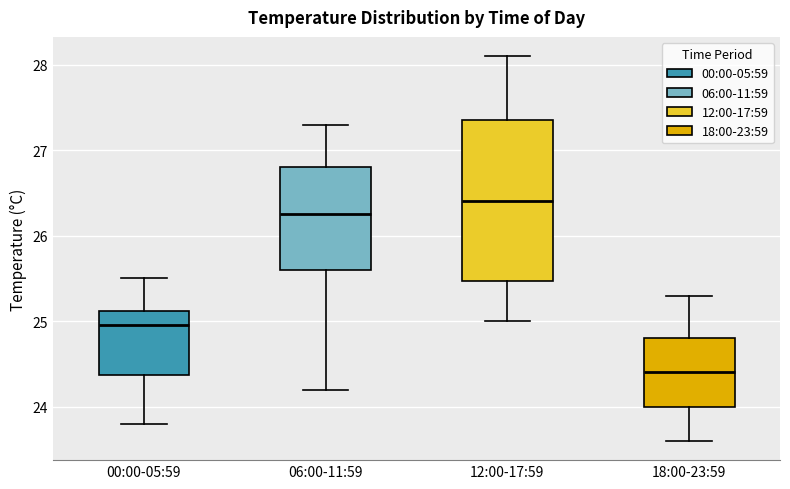

Reading left to right, transcribe this box plot: for each box, give where its median line is, the range the box spans, and where its two whiskers end, as read against the y-axis. The values are not printed on the chart, so give them approximately, as read against the axis.

00:00-05:59: median 25.0, box 24.4 to 25.1, whiskers 23.8 to 25.5
06:00-11:59: median 26.3, box 25.6 to 26.8, whiskers 24.2 to 27.3
12:00-17:59: median 26.4, box 25.5 to 27.4, whiskers 25.0 to 28.1
18:00-23:59: median 24.4, box 24.0 to 24.8, whiskers 23.6 to 25.3